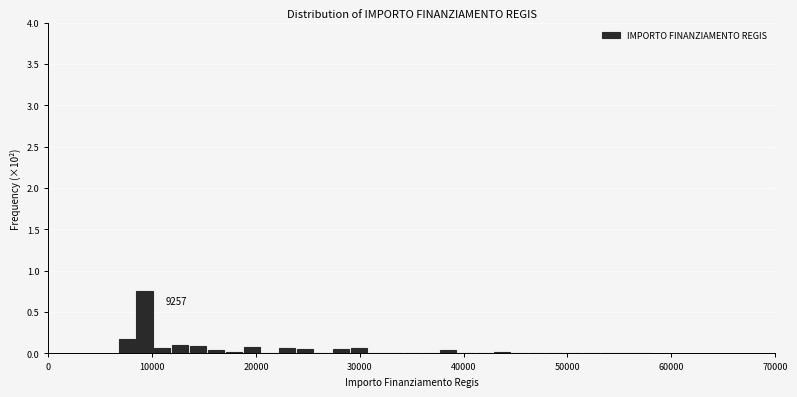

Around what value on the x-axis is the tallest bar? Give the approximate position of its centre, as read against the axis.

9000